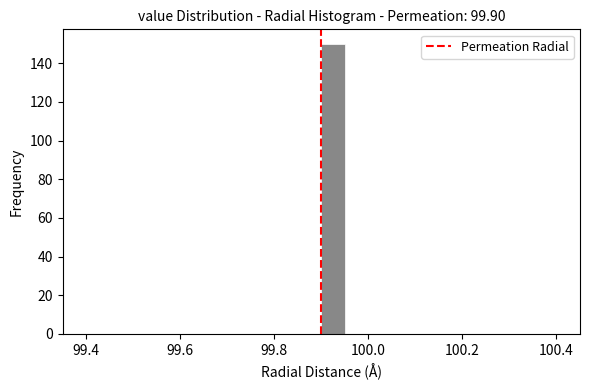

Read against the x-axis, roughly where is the centre of the tallest bar?

99.92